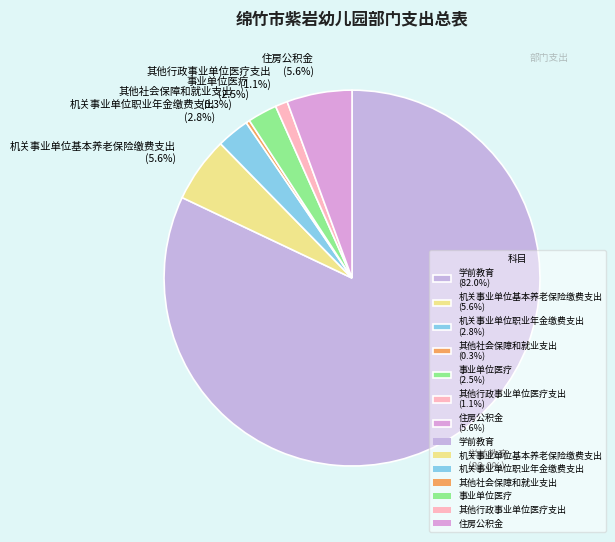

Which has a higher value, 其他行政事业单位医疗支出 (1.1%) or 学前教育 (82.0%)?

学前教育 (82.0%)